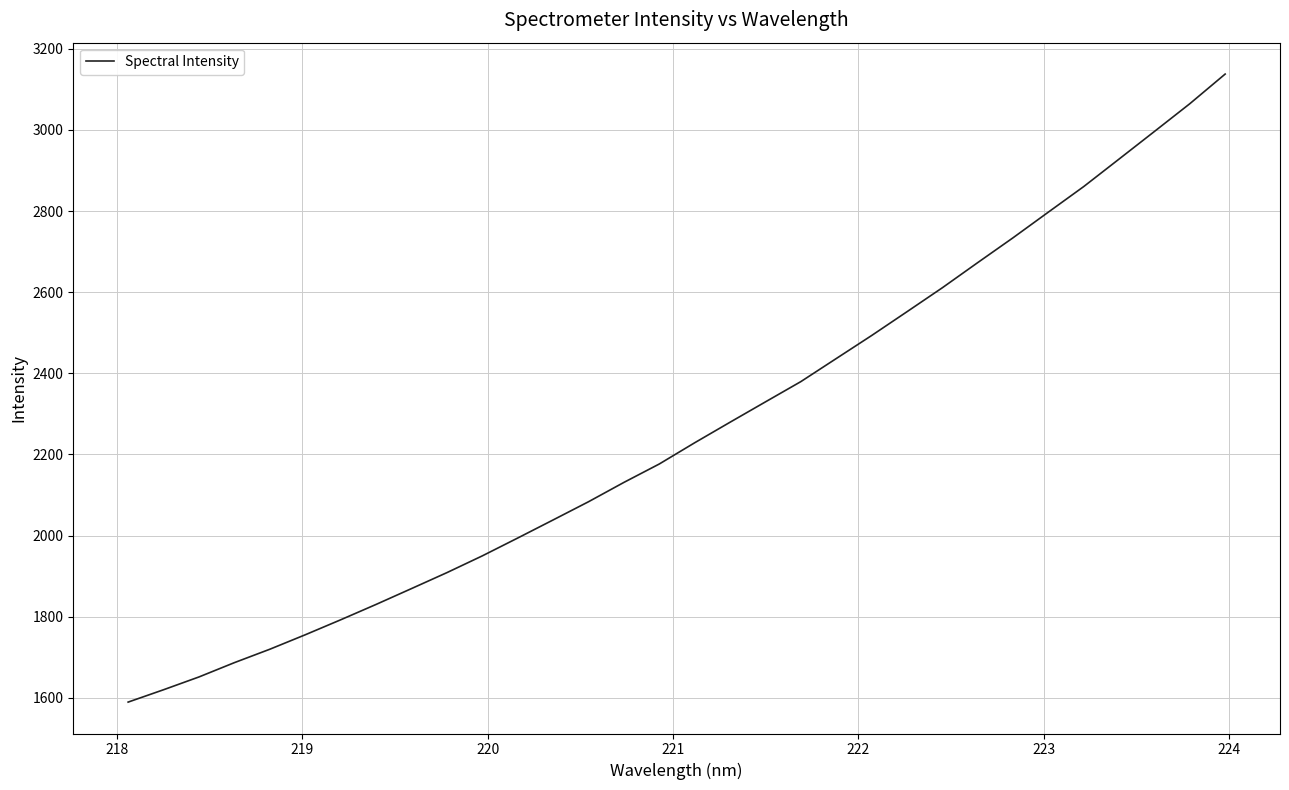

True or false: the data has more than 2 interior local peaks.

False